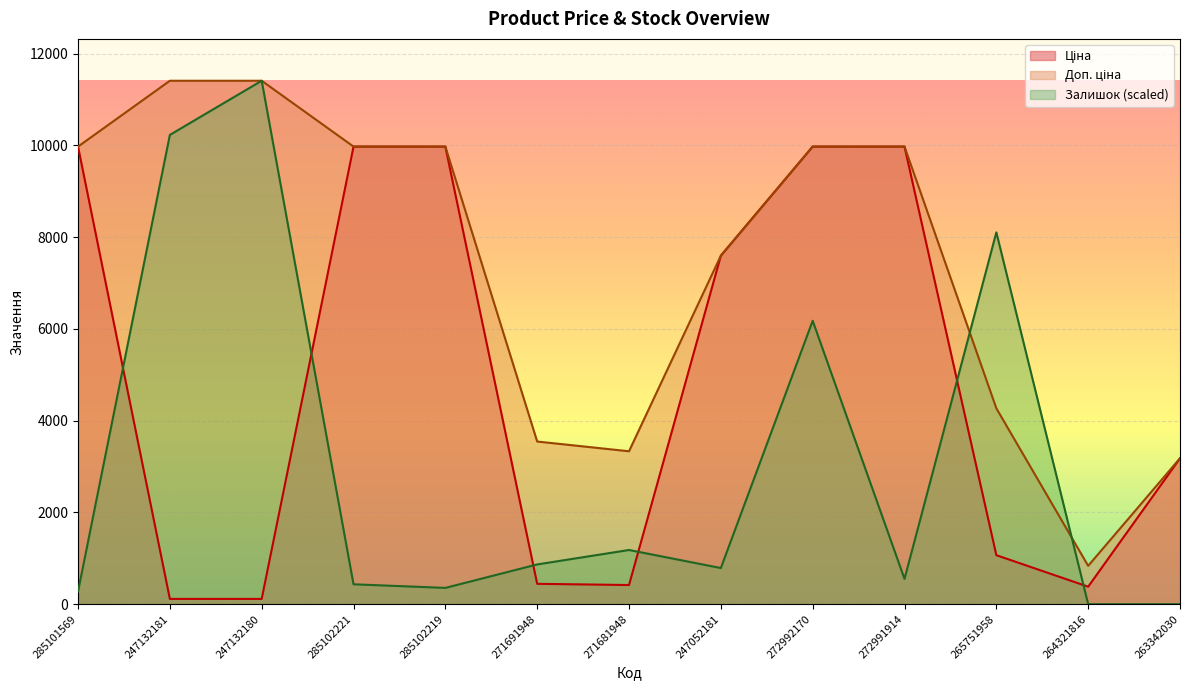

The value of Доп. ціна at 247132180 is 11410.0. True or false?

True